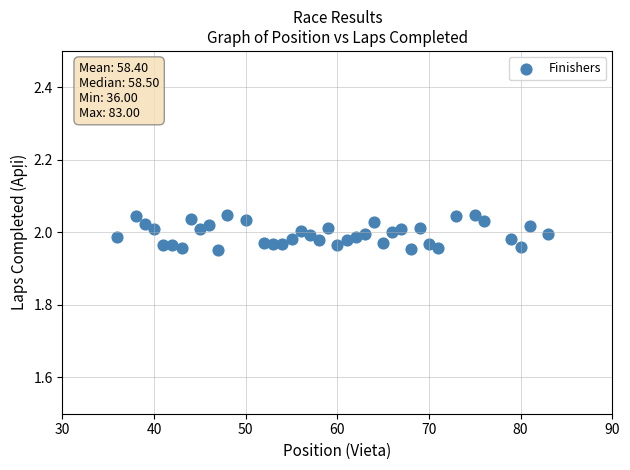

What is the range of X values (max minus min)?

47.0